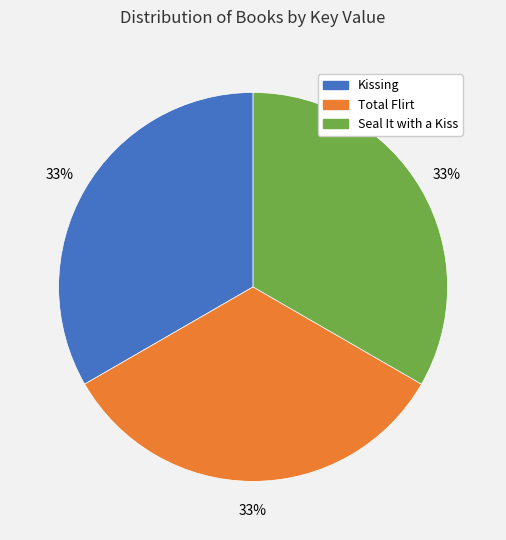

Count the number of slices in the pie.

3